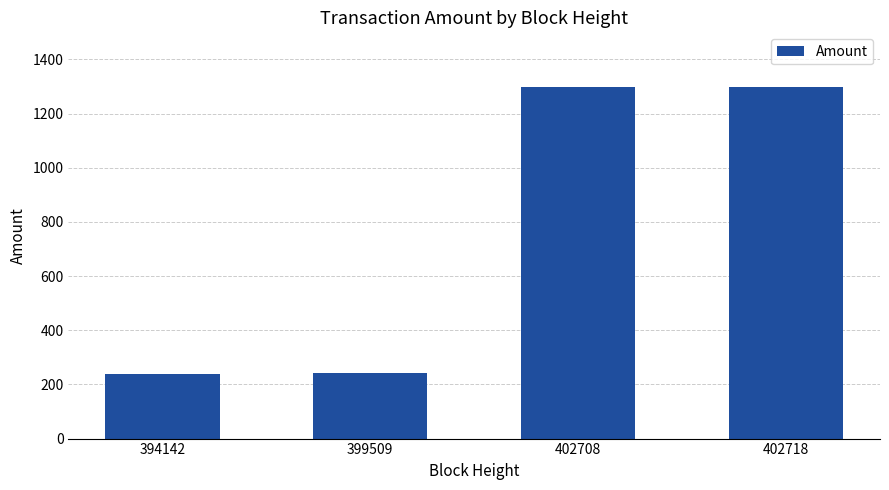

What is the sum of the values at 394142 and 402718?

1540